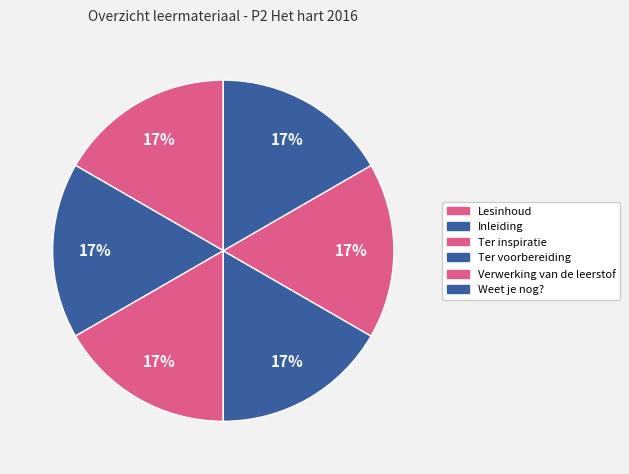

Do Verwerking van de leerstof and Lesinhoud together represent more than half of the pie?

No